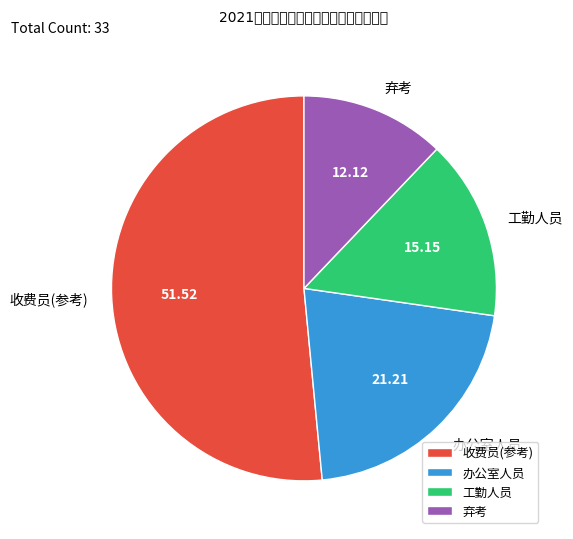

What is the majority slice?

收费员(参考)